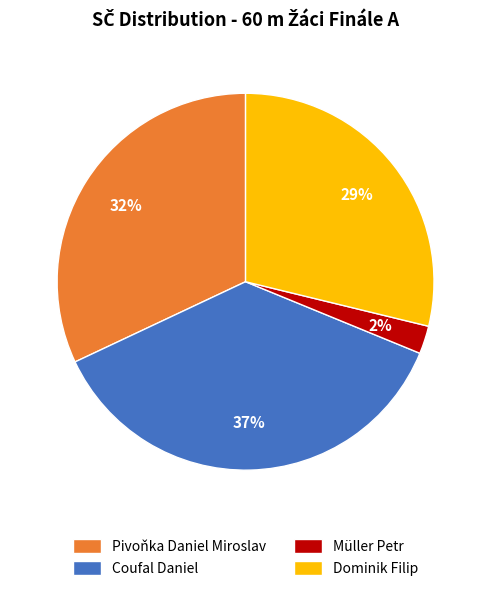

Count the number of slices in the pie.

4